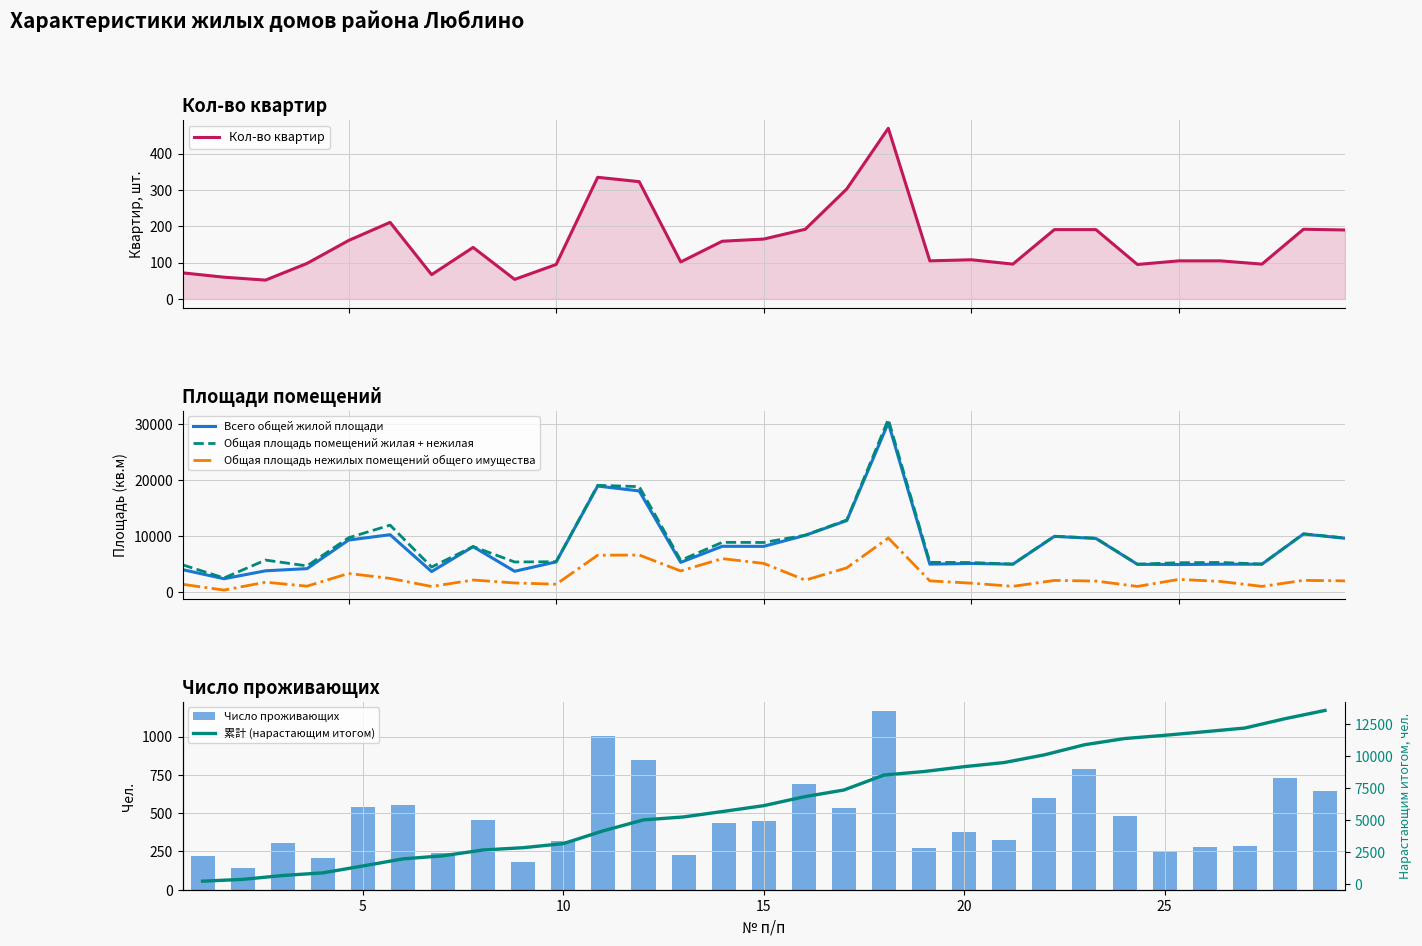

Reading left to right, what are all the values shown in this chart?

Кол-во квартир: 72.0	60.0	52.0	98.0	161.0	211.0	67.0	142.0	54.0	95.0	335.0	323.0	102.0	159.0	165.0	192.0	303.0	470.0	105.0	108.0	96.0	191.0	191.0	95.0	105.0	105.0	96.0	192.0	190.0
Всего общей жилой площади: 4064.6	2441.7	3853.6	4242.5	9328.4	10286.0	3722.7	8157.4	3771.6	5445.9	18947.5	18081.9	5360.6	8220.0	8205.6	10173.9	12805.4	30211.4	5040.4	5164.4	5028.1	9984.5	9618.4	5009.3	4972.0	5025.0	5033.5	10412.1	9644.3
Общая площадь помещений жилая + нежилая: 4922.6	2583.5	5764.4	4728.3	9734.9	11986.8	4525.3	8173.7	5426.9	5473.6	19080.0	18847.2	5723.8	8926.0	8900.6	10203.8	12912.6	30829.9	5363.8	5327.2	5050.5	10014.5	9663.3	5031.3	5293.5	5344.3	5055.8	10443.2	9707.4
Общая площадь нежилых помещений общего имущества: 1449.4	420.6	1824.3	1122.3	3379.1	2502.1	1063.5	2211.5	1692.2	1464.8	6628.1	6669.4	3829.5	6026.2	5171.3	2188.9	4382.3	9696.6	2062.2	1653.3	1088.6	2139.2	2033.1	1071.6	2328.1	1959.4	1076.3	2152.1	2065.1
Число проживающих: 223.0	141.0	303.0	206.0	538.0	554.0	241.0	455.0	178.0	319.0	1002.0	851.0	229.0	437.0	446.0	689.0	533.0	1169.0	275.0	379.0	322.0	600.0	788.0	485.0	254.0	279.0	289.0	727.0	646.0
累計 (нарастающим итогом): 223.0	364.0	667.0	873.0	1411.0	1965.0	2206.0	2661.0	2839.0	3158.0	4160.0	5011.0	5240.0	5677.0	6123.0	6812.0	7345.0	8514.0	8789.0	9168.0	9490.0	10090.0	10878.0	11363.0	11617.0	11896.0	12185.0	12912.0	13558.0